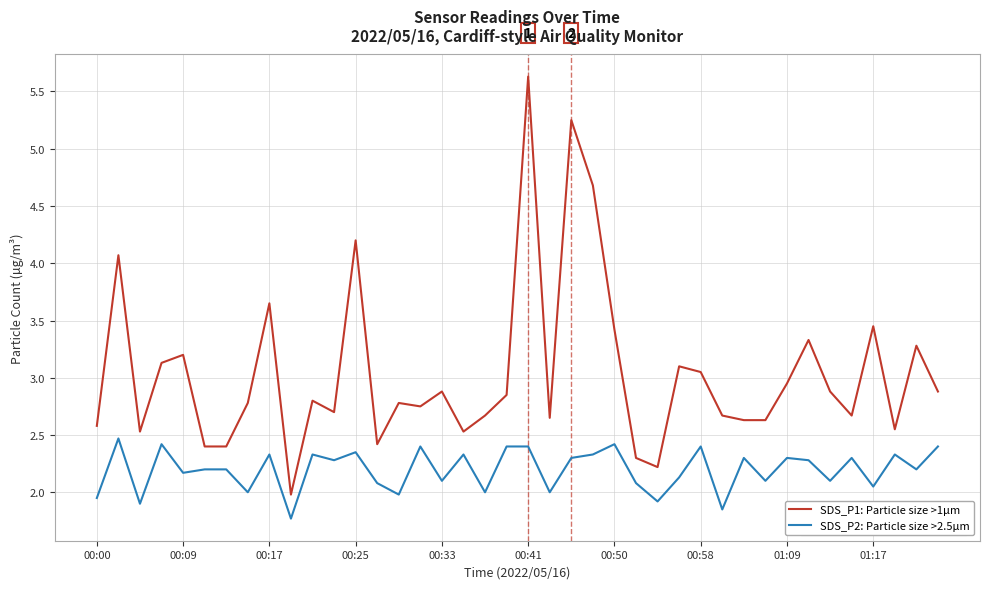

True or false: SDS_P2: Particle size >2.5µm has more than 1 interior local peaks.

True